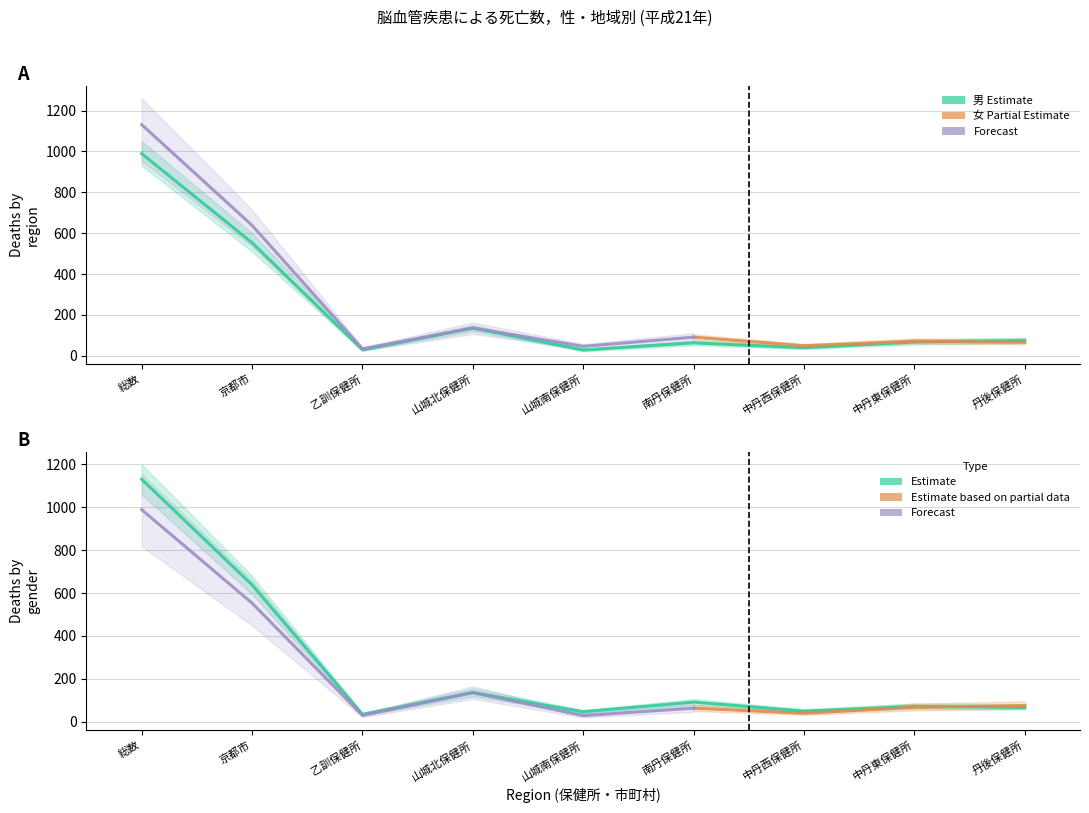

How many intersections are there between 男 and 女?

1